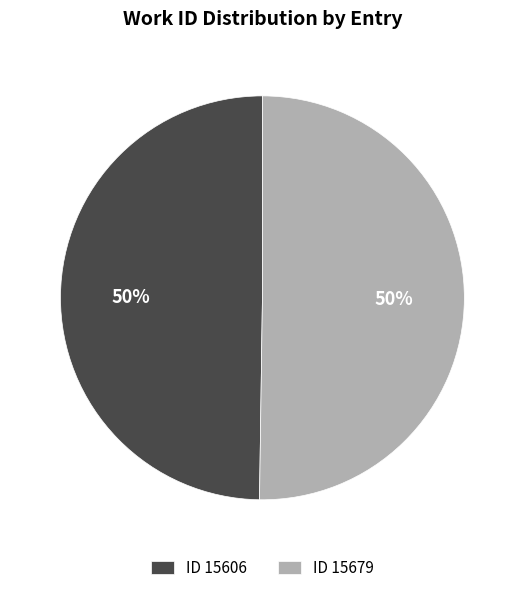

The ID 15679 slice represents 50% of the pie. True or false?

True